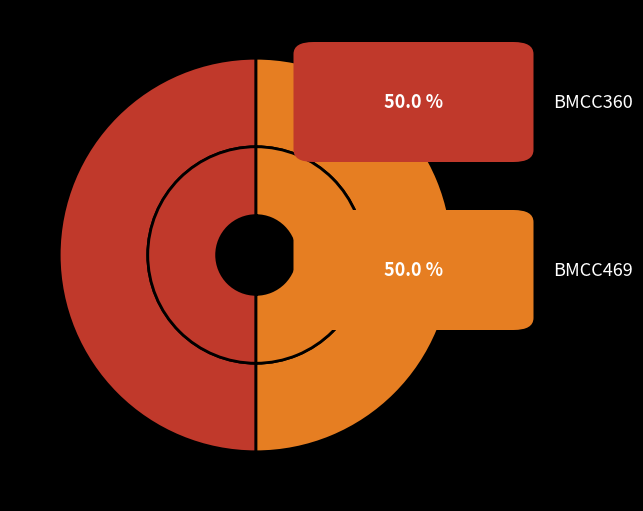

To the nearest percent, what percentage of the pie is BMCC360?

50%